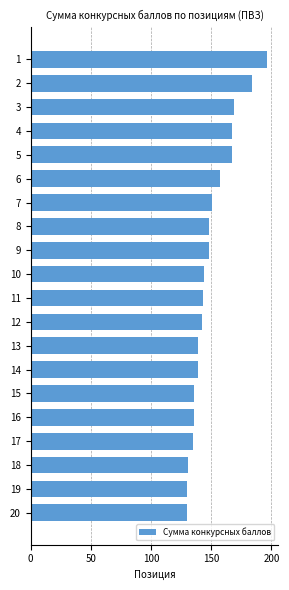

What is the minimum value shown in the chart?

130